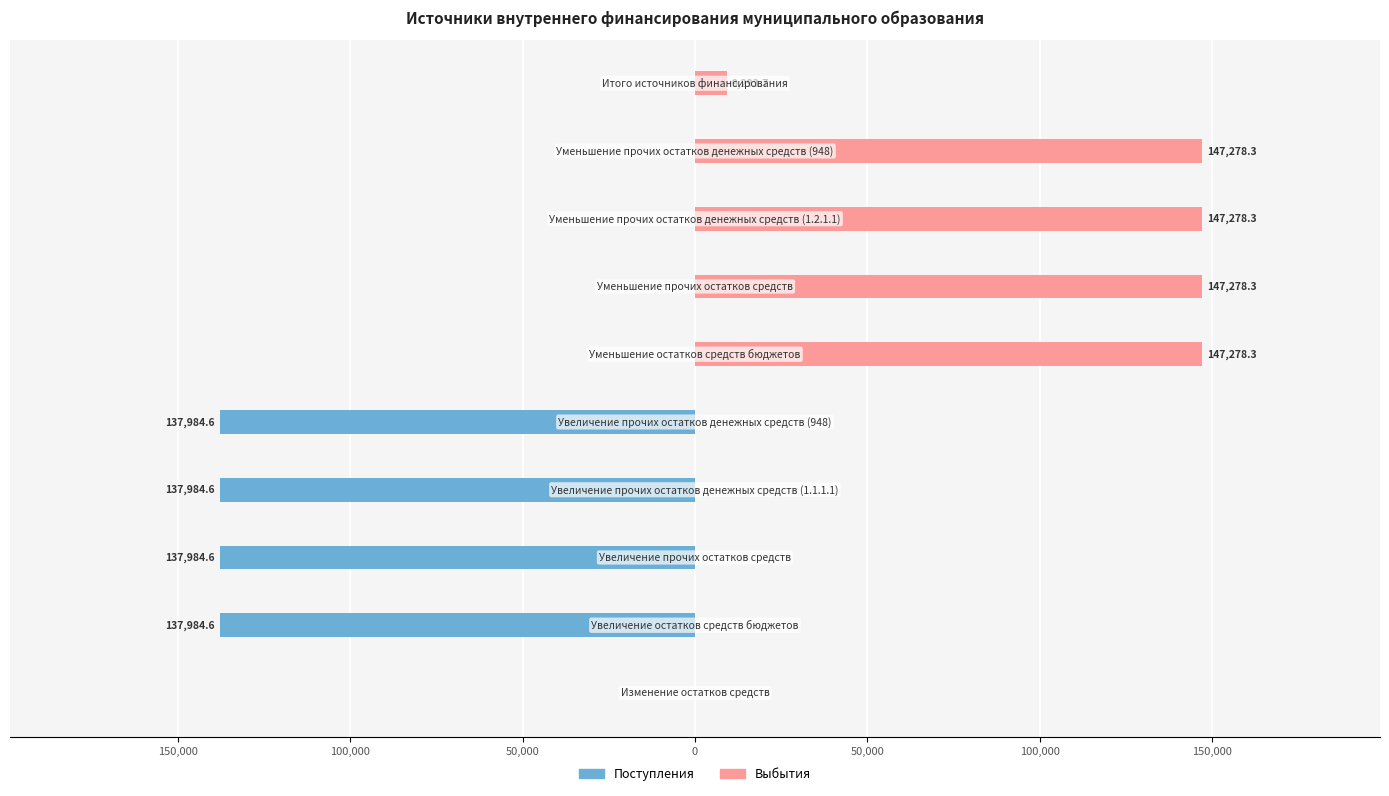

How many values in the Выбытия series exceed 9293?

5